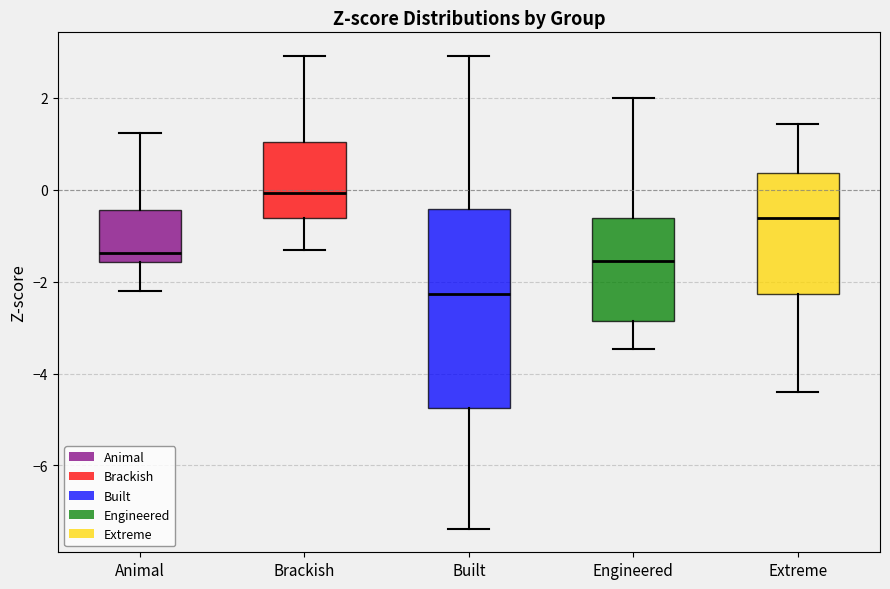

Where is the upper edge of the box for Built on the y-axis? The values are not printed on the chart, so give them approximately, as read against the axis.

-0.4